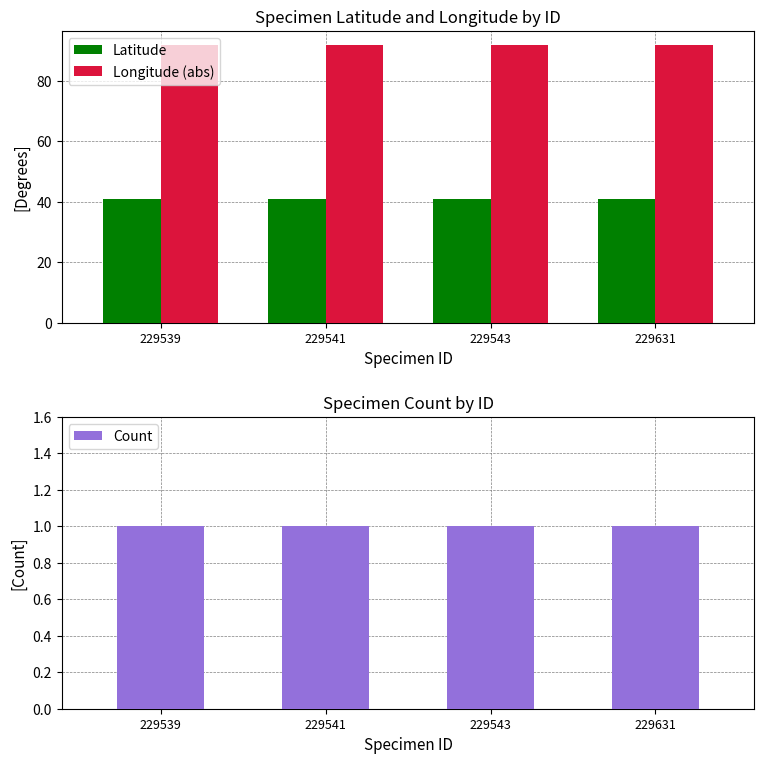

Are the bars grouped side by side (vs. stacked)?

Yes